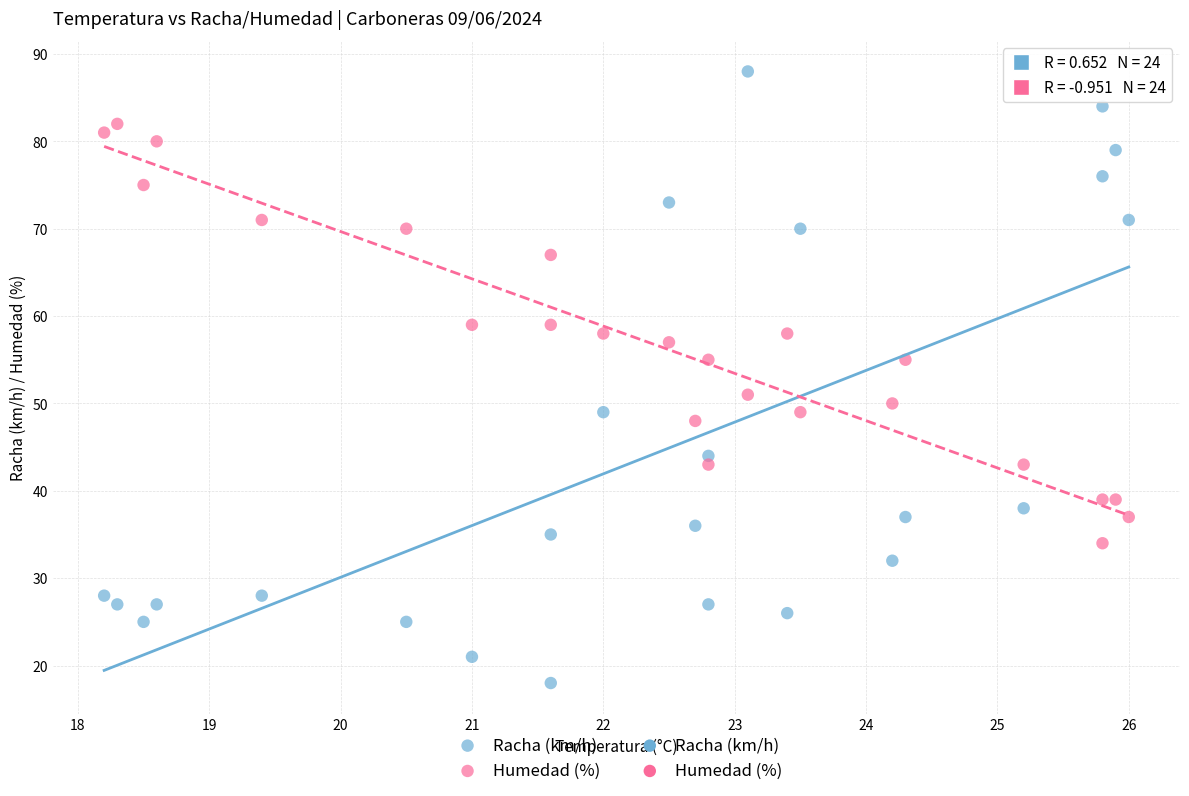

Which series contains the highest Y value?

Racha (km/h)